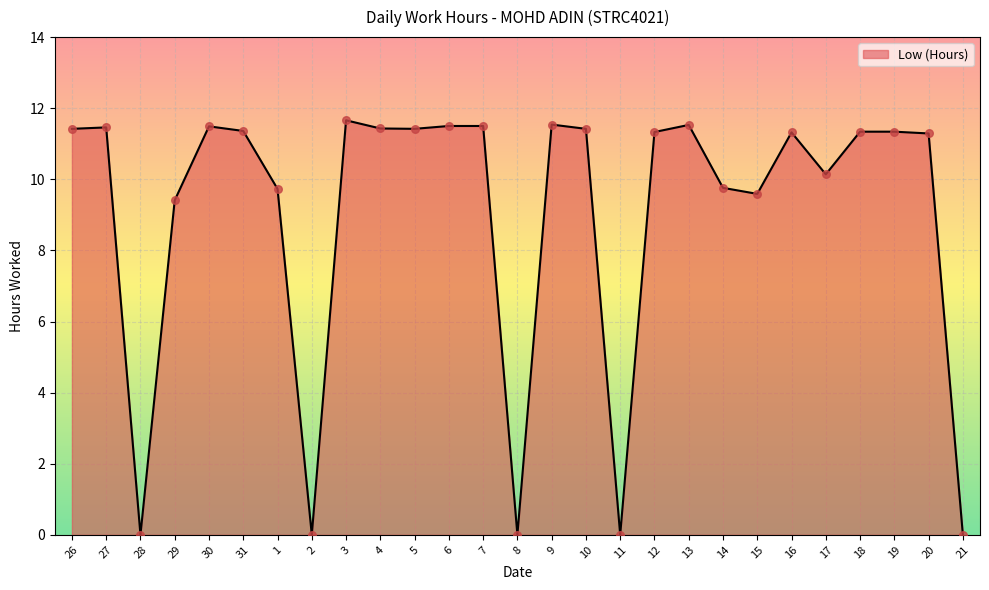

Which has a higher value, 29 or 31?

31